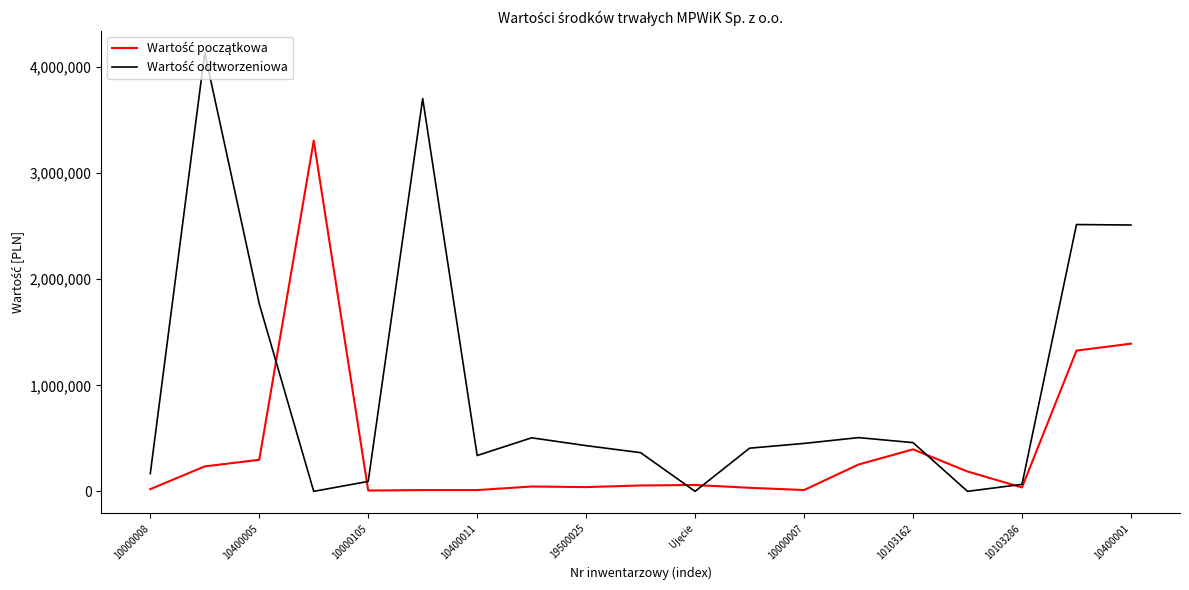

What is the maximum value shown in the chart?

4135628.0